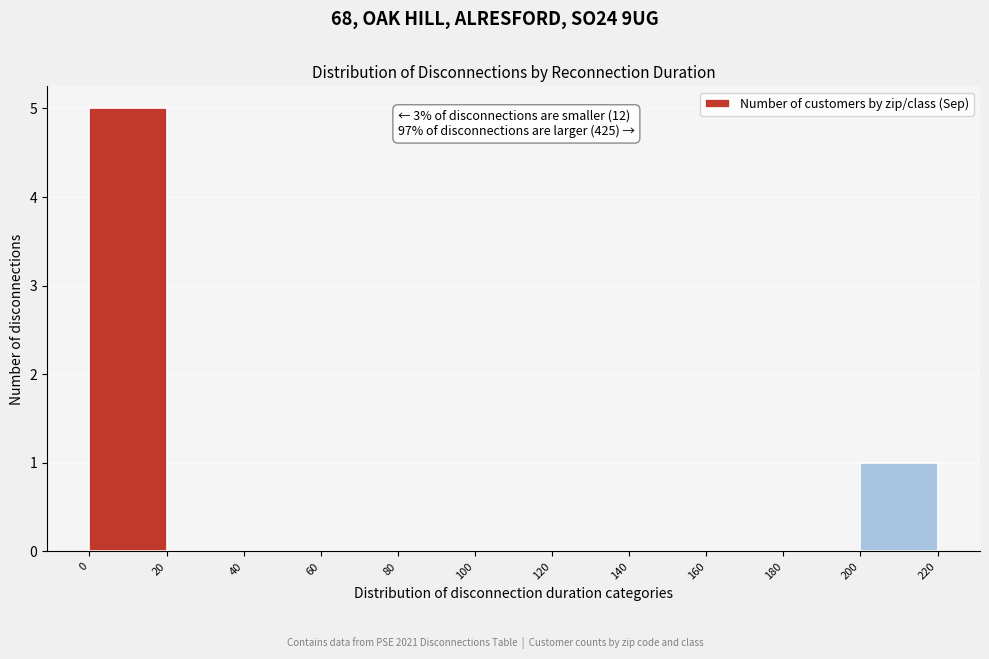

Which range on the x-axis has the tallest bar?

0 to 20